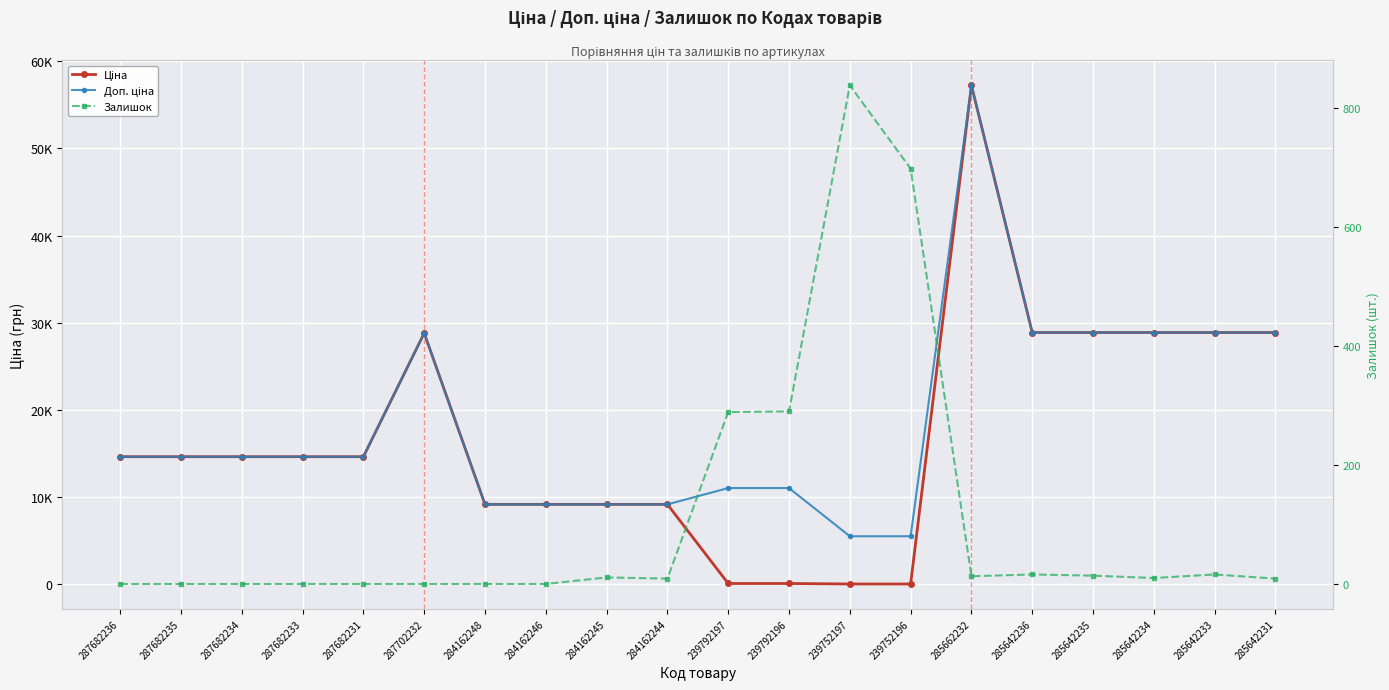

Reading left to right, list all the values displayed in this chart.

Ціна: 287682236=14649.6	287682235=14649.6	287682234=14649.6	287682233=14649.6	287682231=14649.6	287702232=28821.8	284162248=9185.1	284162246=9185.1	284162245=9185.1	284162244=9185.1	239792197=110.5	239792196=110.5	239752197=55.3	239752196=55.3	285662232=57235.5	285642236=28890.3	285642235=28890.3	285642234=28890.3	285642233=28890.3	285642231=28890.3
Доп. ціна: 287682236=14649.6	287682235=14649.6	287682234=14649.6	287682233=14649.6	287682231=14649.6	287702232=28821.8	284162248=9185.1	284162246=9185.1	284162245=9185.1	284162244=9185.1	239792197=11055.0	239792196=11055.0	239752197=5528.0	239752196=5528.0	285662232=57235.5	285642236=28890.3	285642235=28890.3	285642234=28890.3	285642233=28890.3	285642231=28890.3
Залишок: 287682236=0.0	287682235=0.0	287682234=0.0	287682233=0.0	287682231=0.0	287702232=0.0	284162248=0.0	284162246=0.0	284162245=11.0	284162244=9.0	239792197=289.0	239792196=290.0	239752197=838.0	239752196=698.0	285662232=13.0	285642236=16.0	285642235=14.0	285642234=10.0	285642233=16.0	285642231=9.0